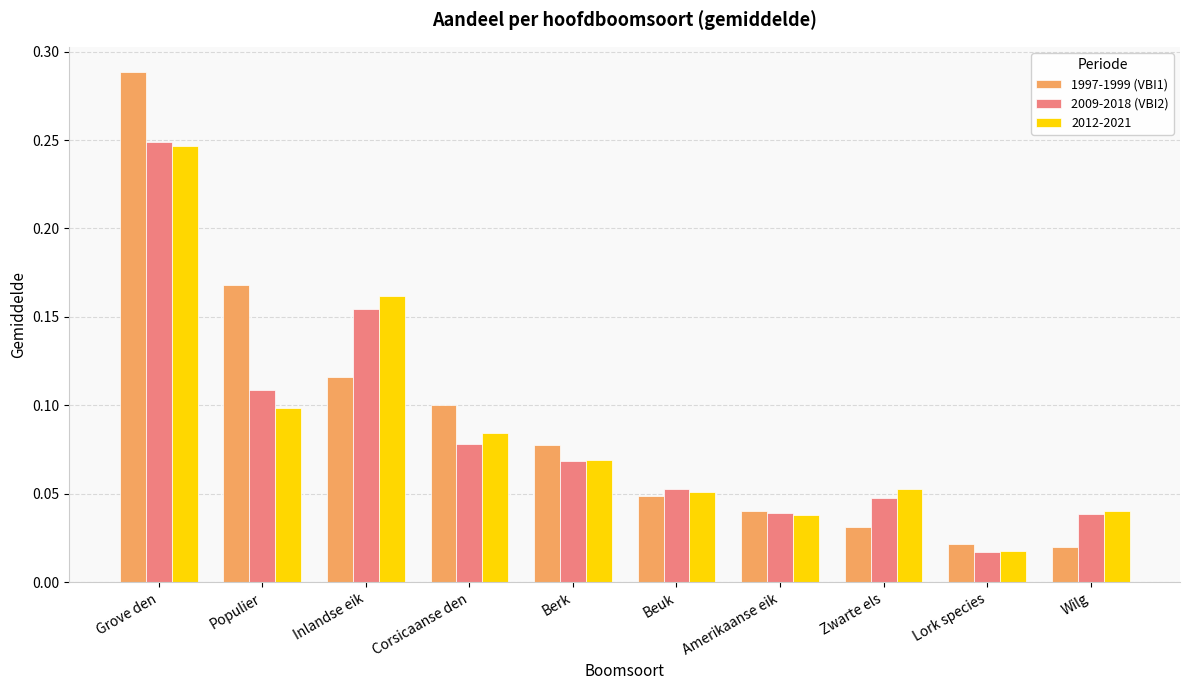

What are all the series names shown in the legend?

1997-1999 (VBI1), 2009-2018 (VBI2), 2012-2021